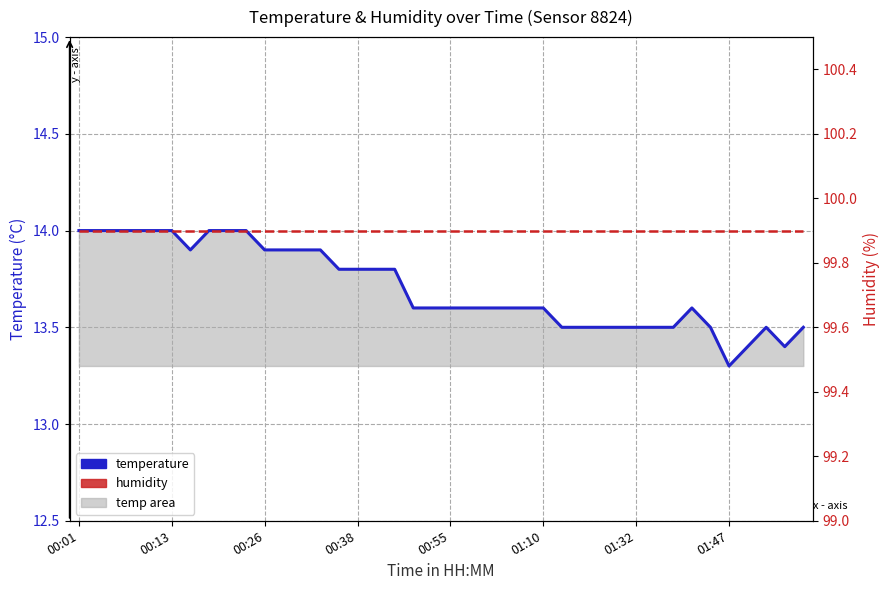

What is the approximate value of humidity at 00:38?

99.9